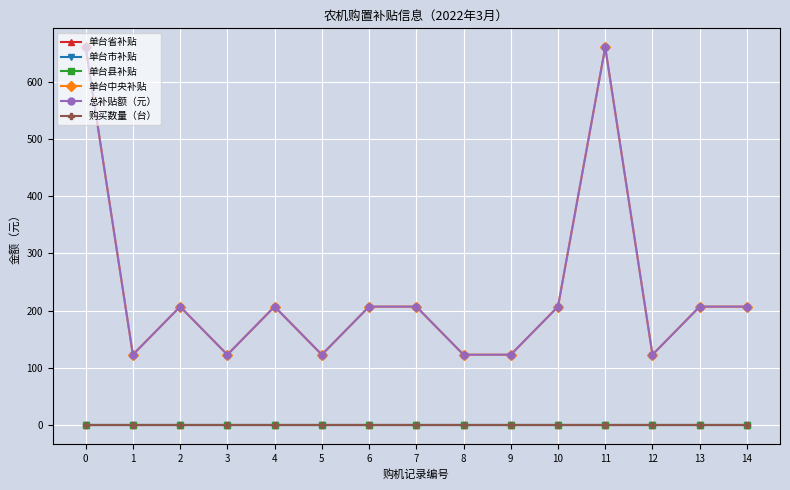

True or false: 单台省补贴 and 单台市补贴 intersect in this chart.

False